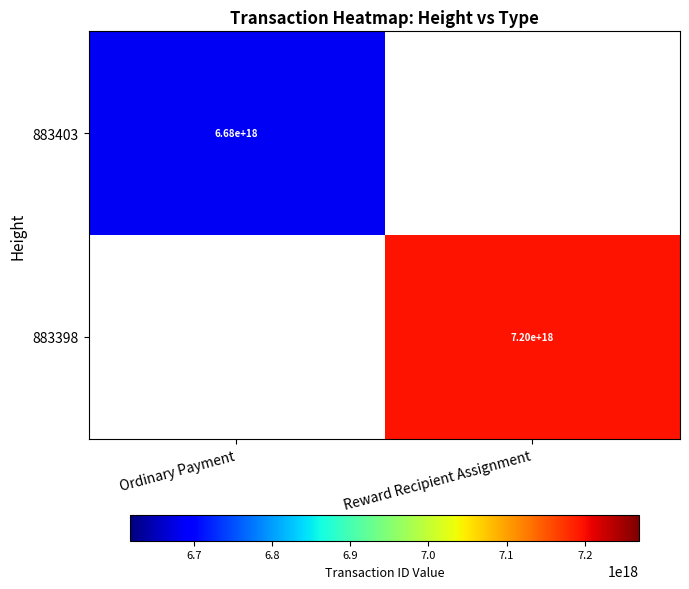

Is it true that 883403 equals 4668678608508670976 at Ordinary Payment?

False